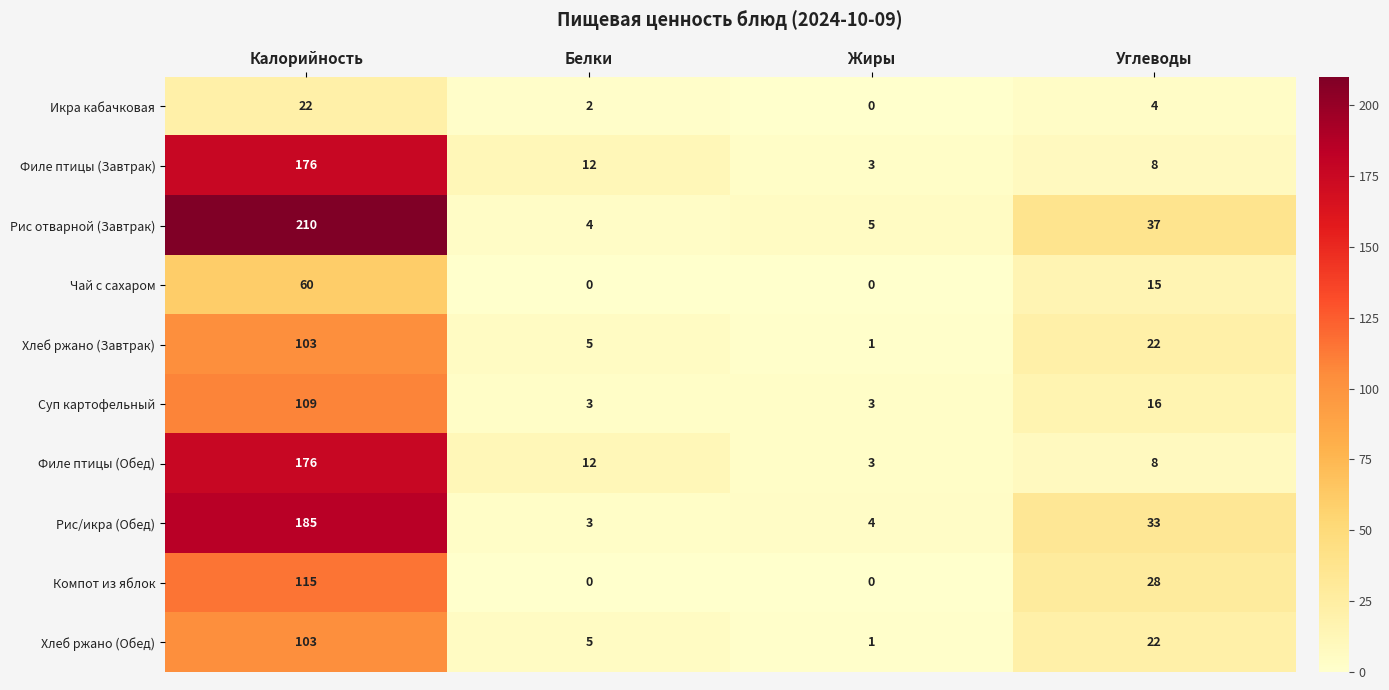

Which series changed the most between Белки and Углеводы?

Рис отварной (Завтрак)